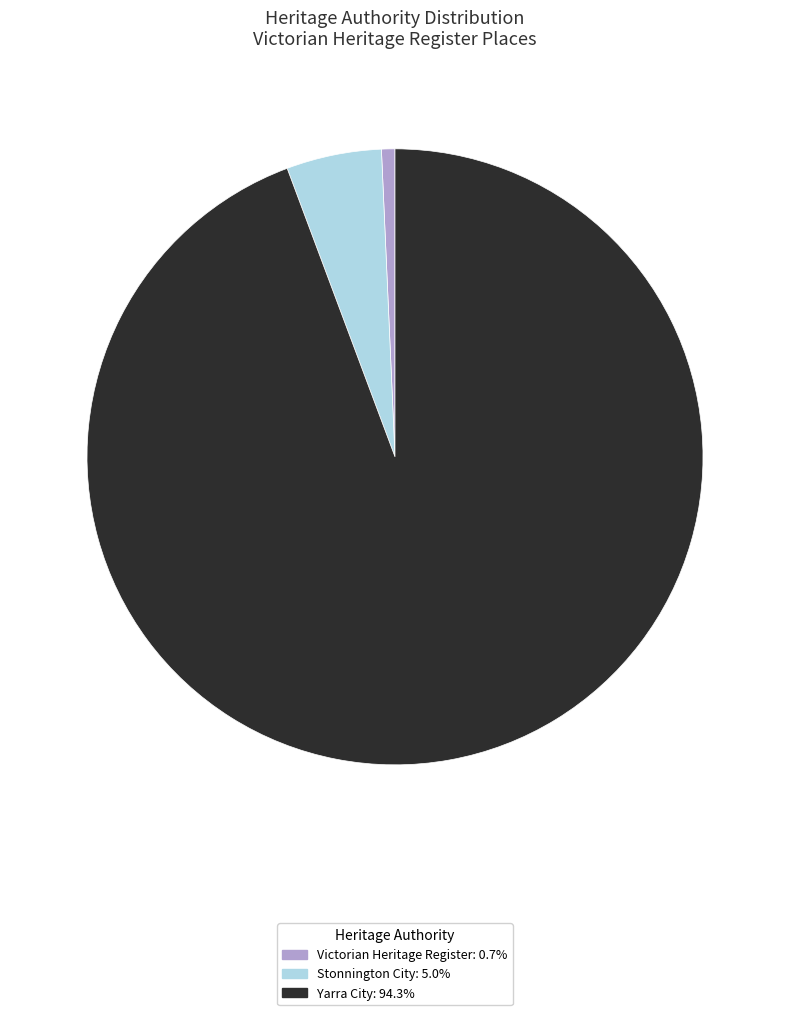

Does any single category account for the majority?

Yes